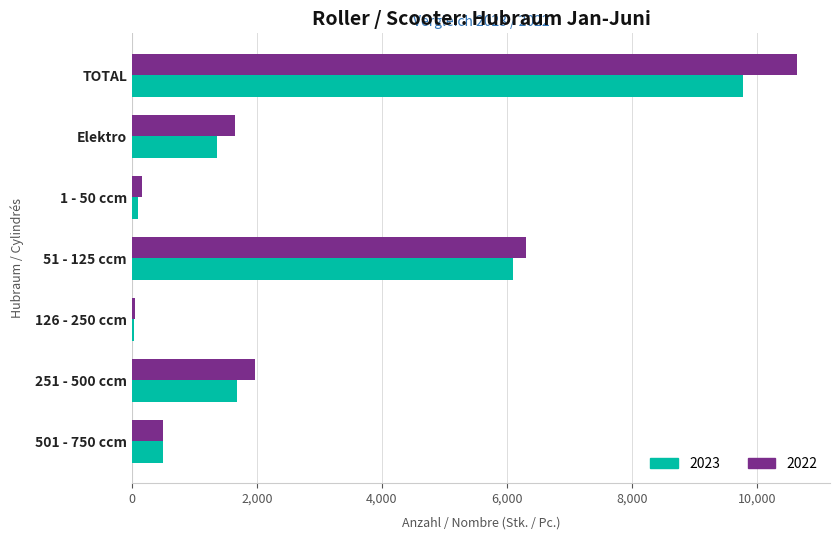

Which series has the largest range (max minus min)?

2022